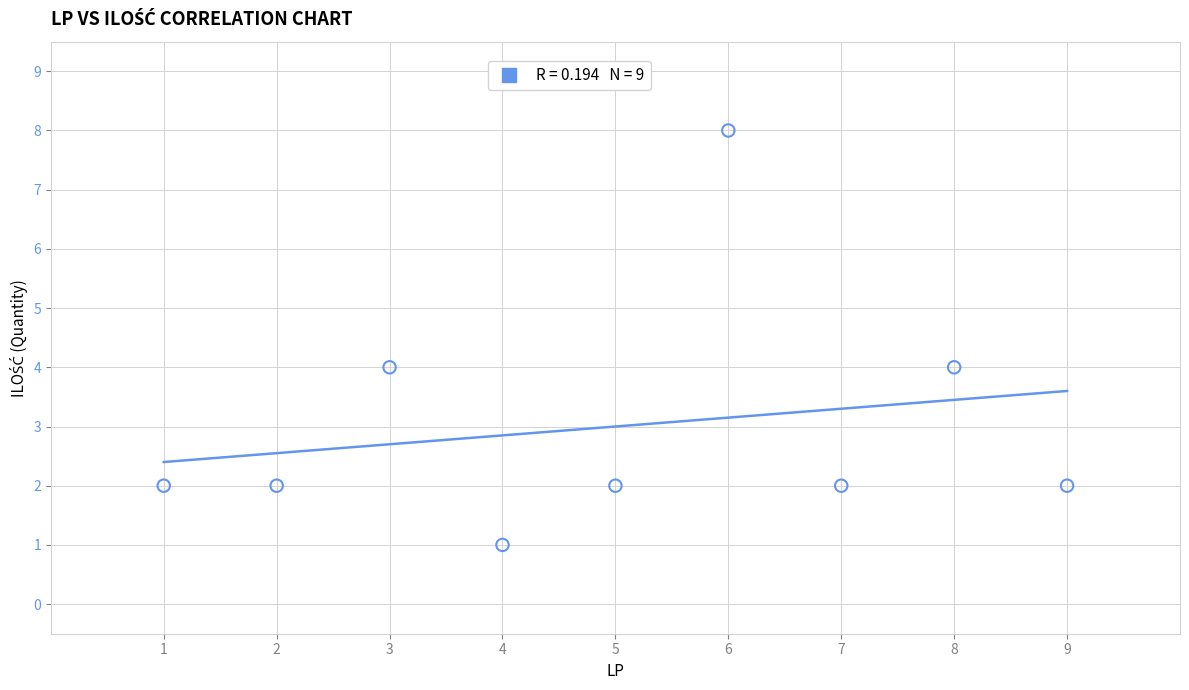

What is the range of Y values (max minus min)?

7